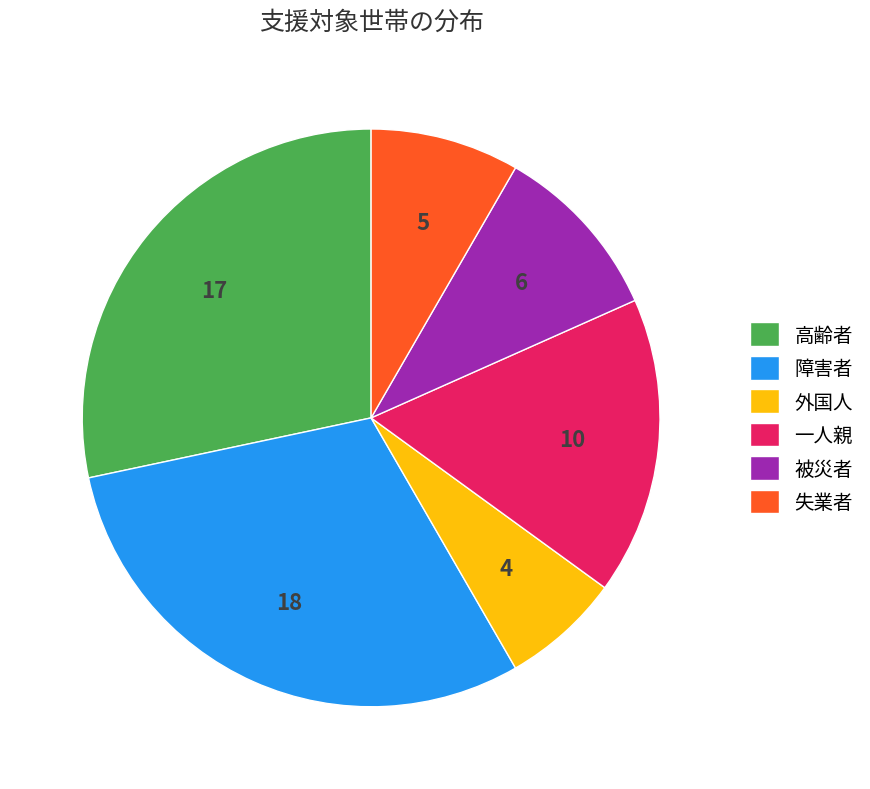

Combined, do 被災者 and 一人親 account for over 50%?

No